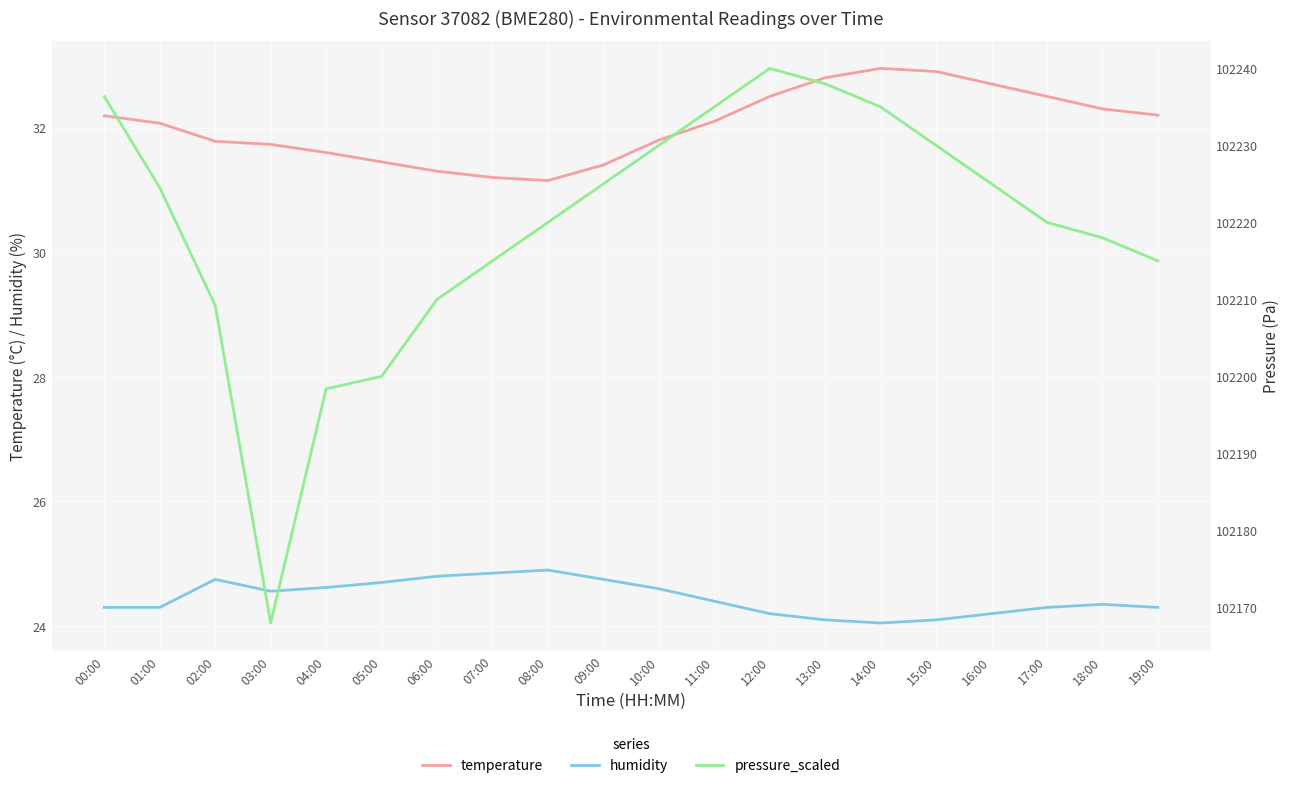

Is this an area chart (filled region under the line)?

No